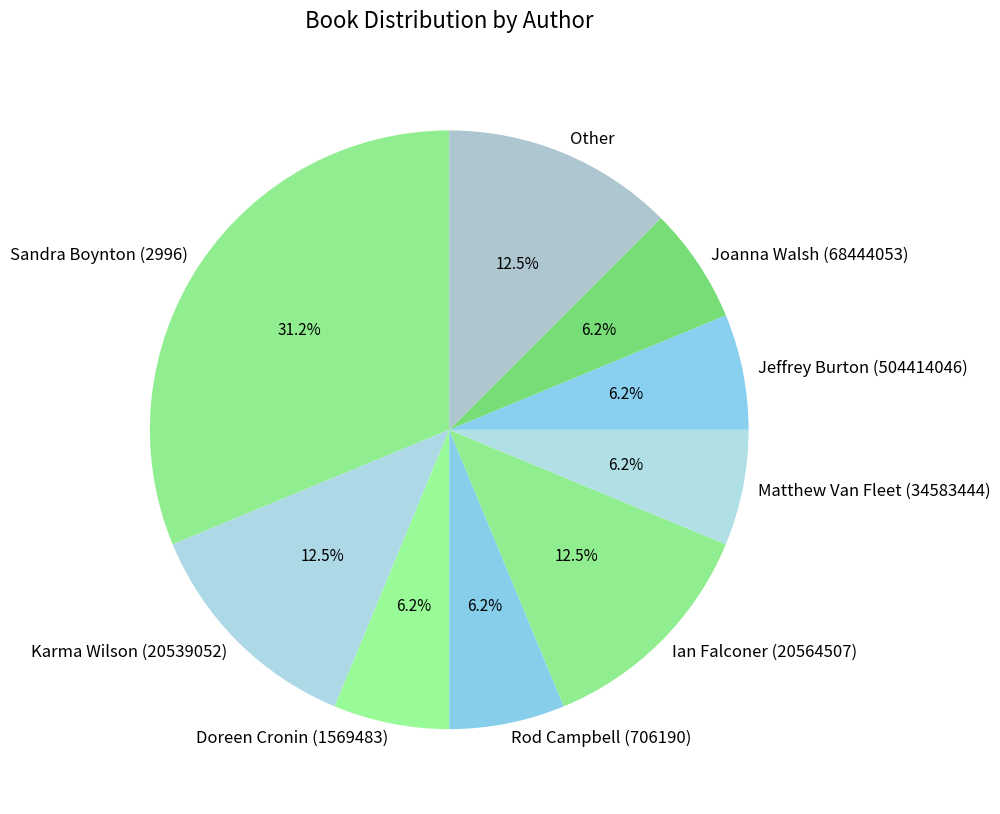

The Joanna Walsh (68444053) slice represents 19% of the pie. True or false?

False